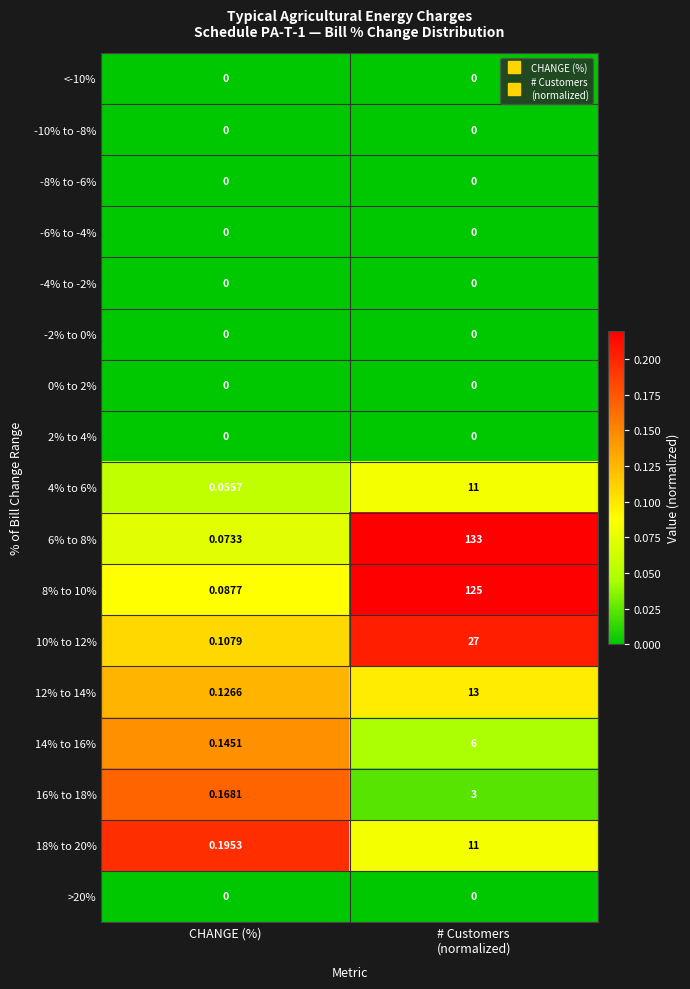

At how many categories does at least one series exceed 0?

2